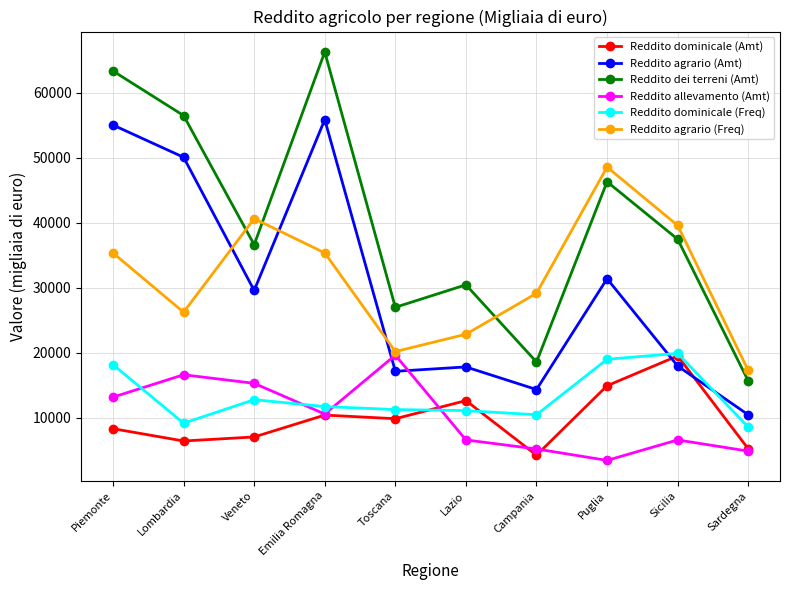

Where is Reddito agrario (Amt) nearest to the value 33157?

Puglia